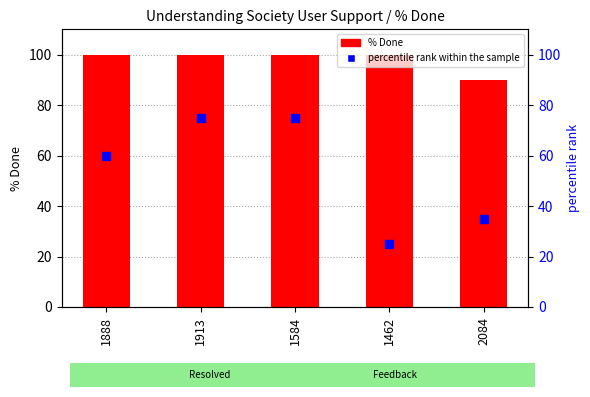

What are all the series names shown in the legend?

% Done, percentile rank within the sample